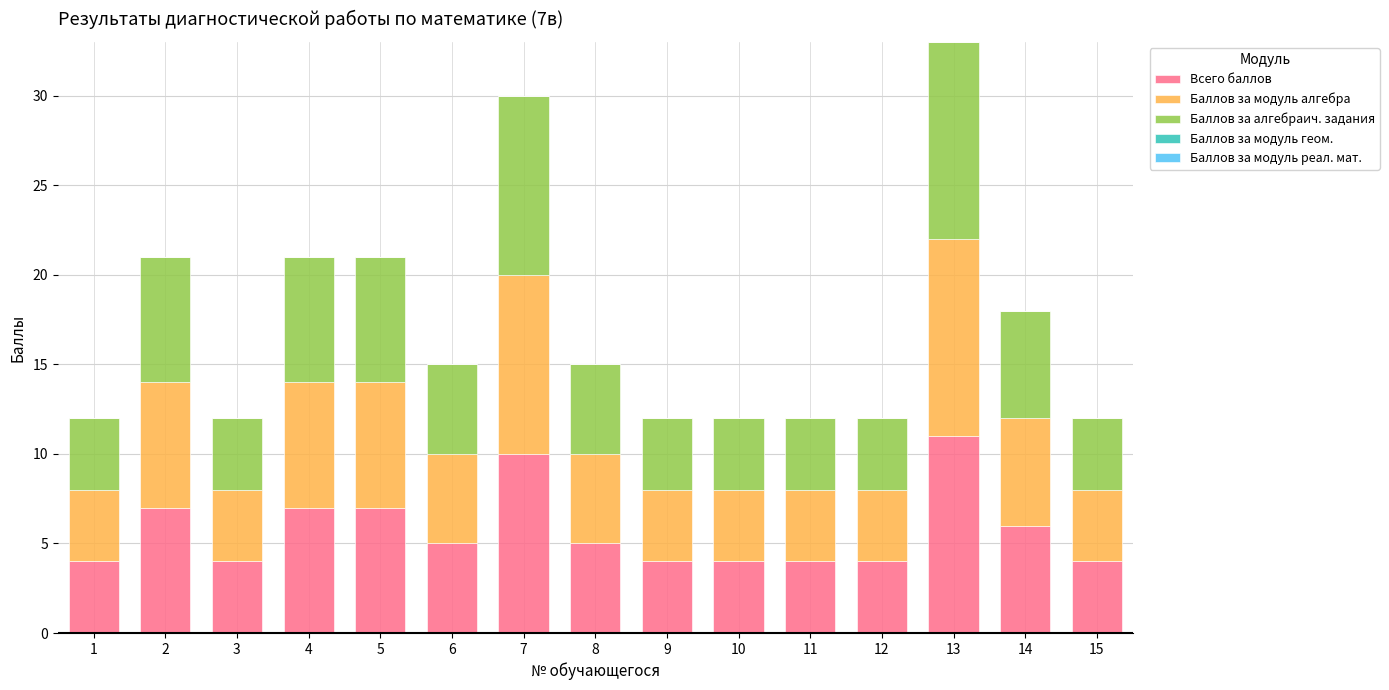

At which category is the sum across all series the highest?

13